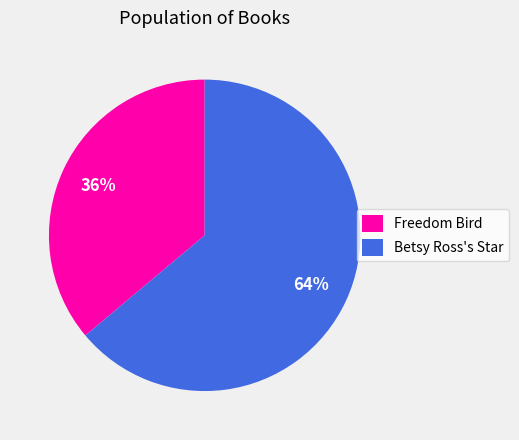

What percentage is the Betsy Ross's Star slice, to the nearest percent?

64%